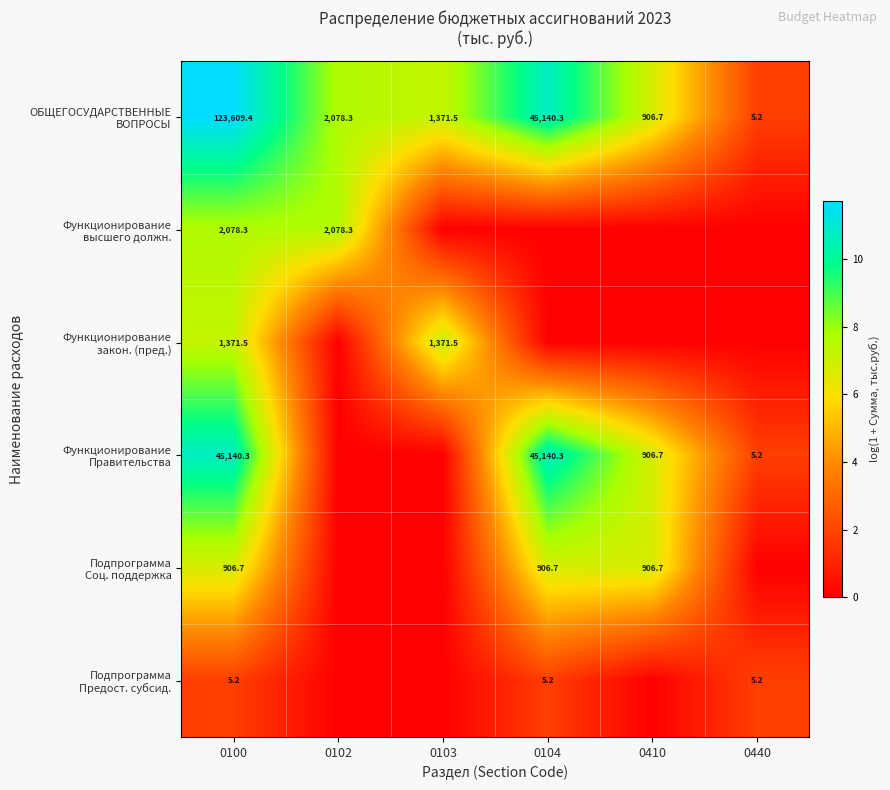

What is the spread (max minus min) of values at 0100?

123604.2